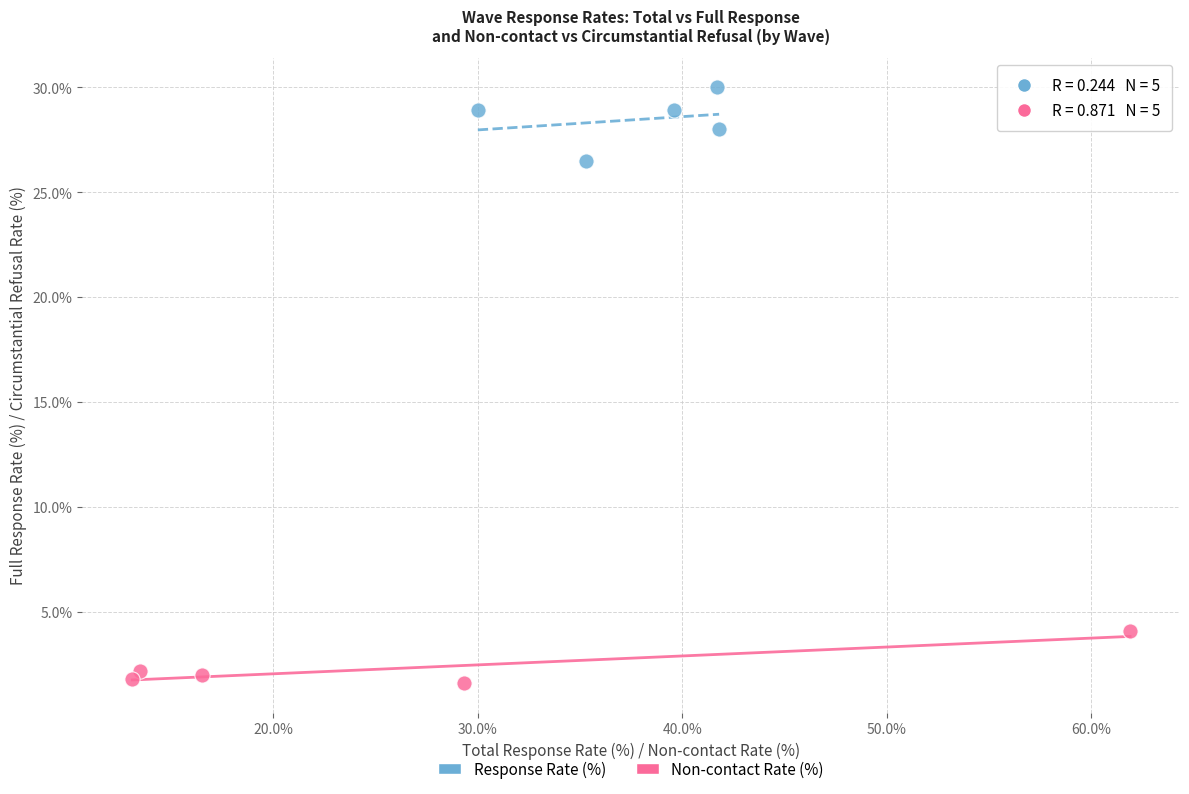

What are all the series names shown in the legend?

Response Rate (%), Non-contact Rate (%)